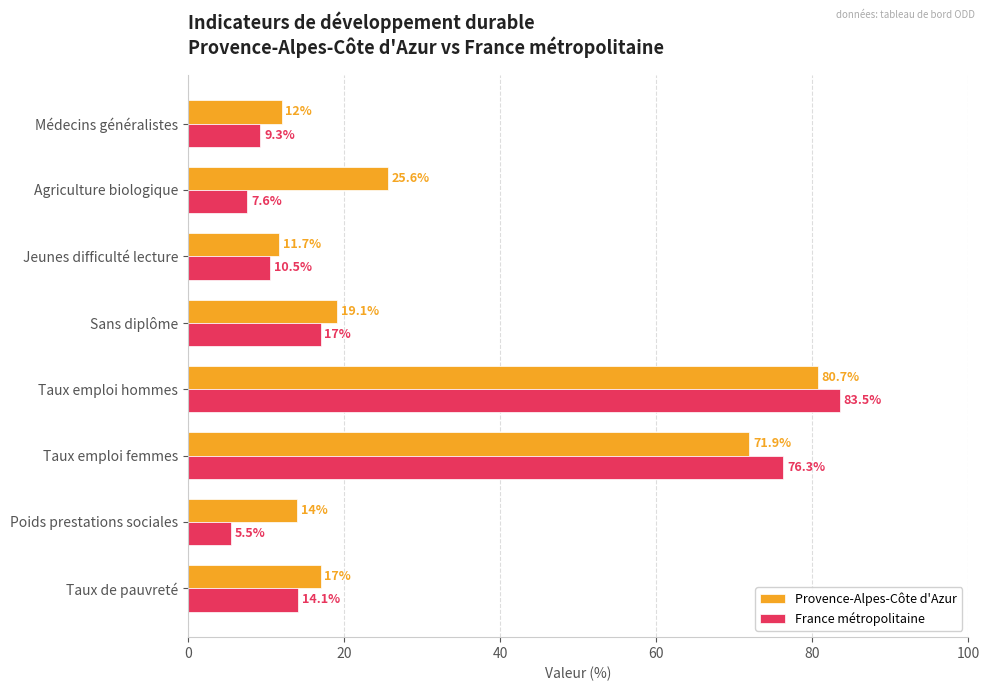

How many values in the France métropolitaine series exceed 14?

4